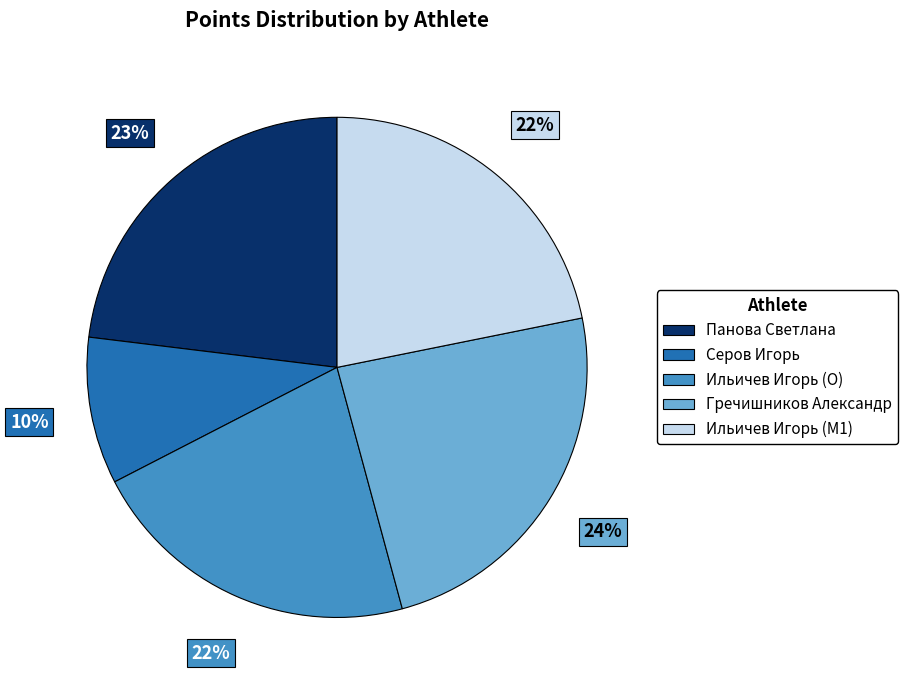

Between Серов Игорь and Ильичев Игорь (M1), which is larger?

Ильичев Игорь (M1)